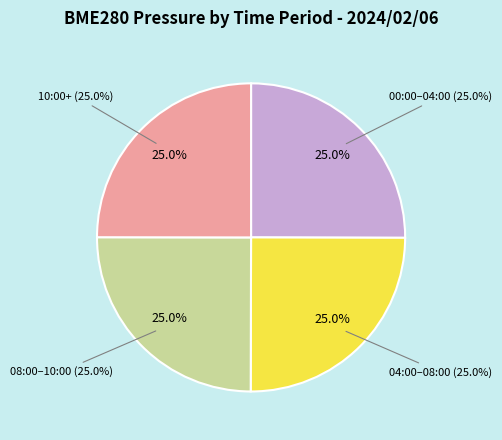

How many segments does this pie chart have?

4